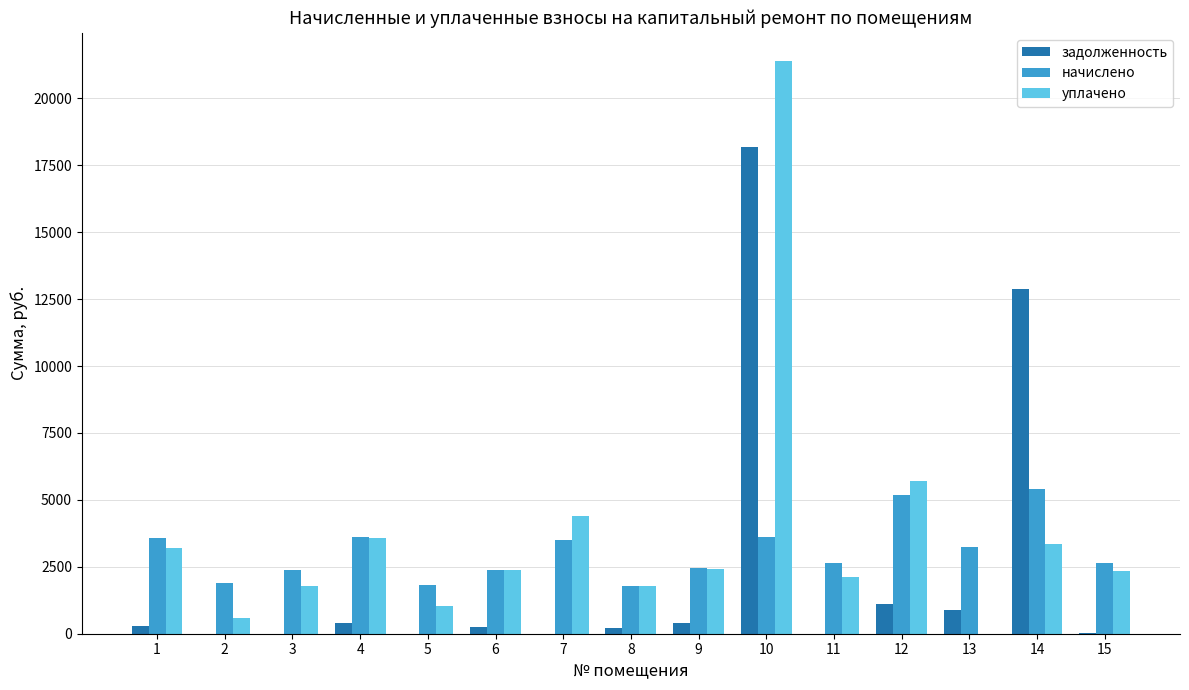

The value of задолженность at 3 is 0.0. True or false?

True